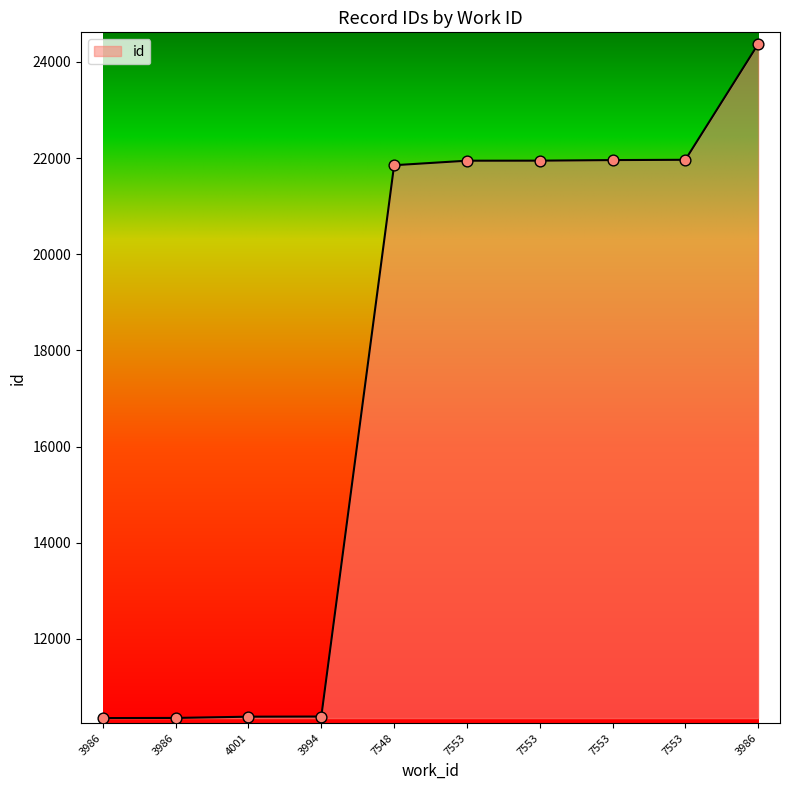

How many lines are shown in the chart?

1